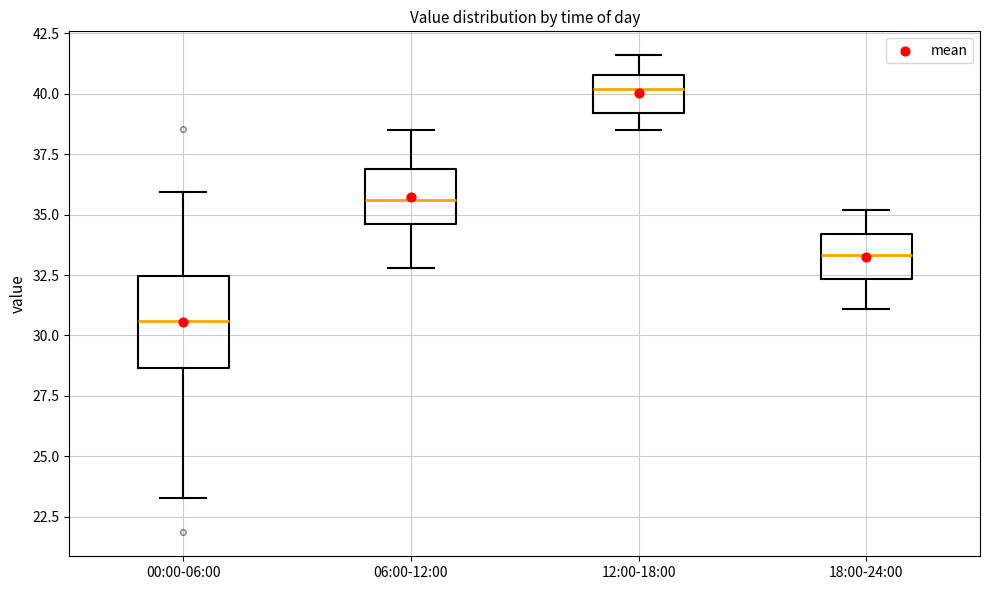

Which box is the tallest, from its lower edge to its upper edge?

00:00-06:00